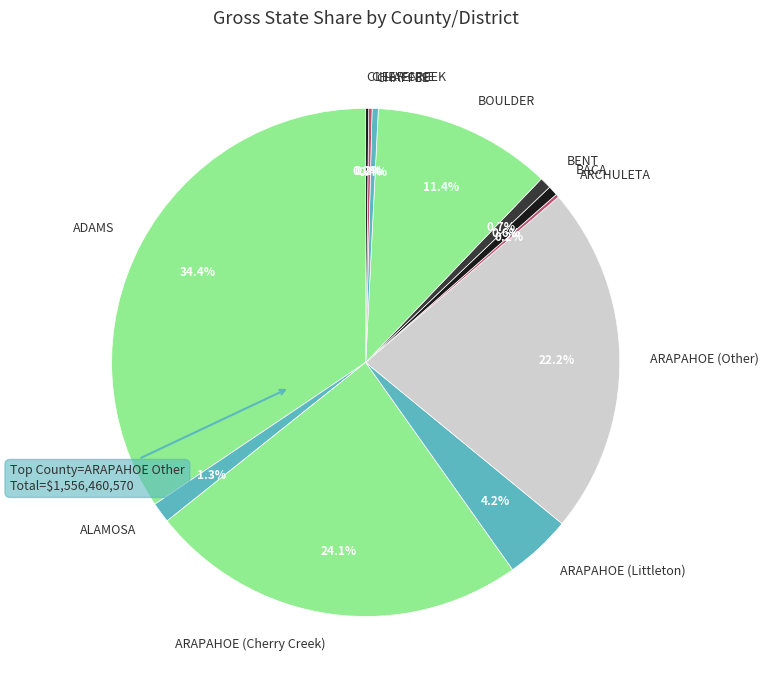

Is the sum of ARAPAHOE (Other) and BACA greater than half?

No